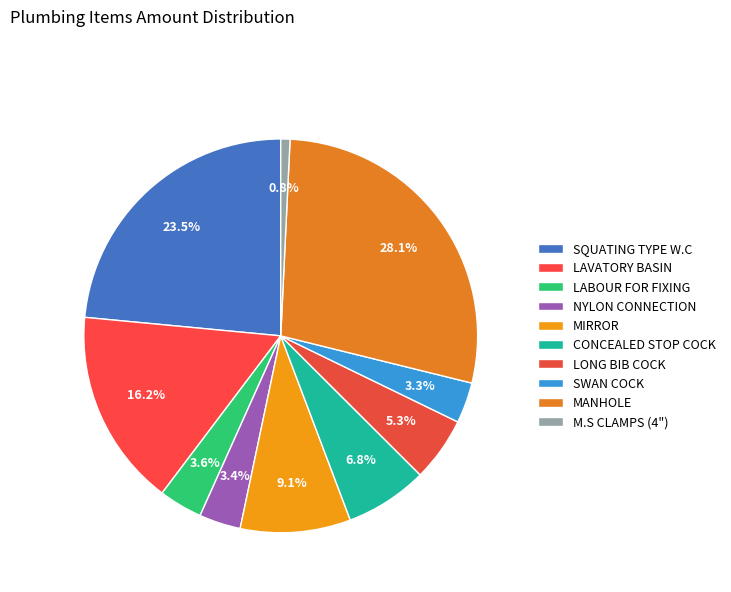

True or false: M.S CLAMPS (4") accounts for 11% of the total.

False